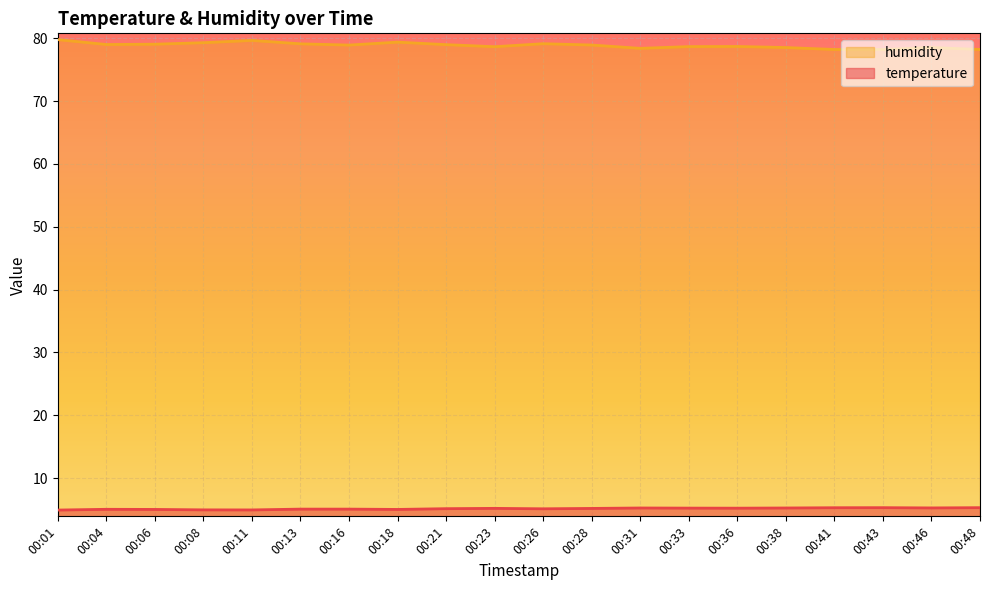

Is it true that humidity equals 79.7 at 00:11?

True